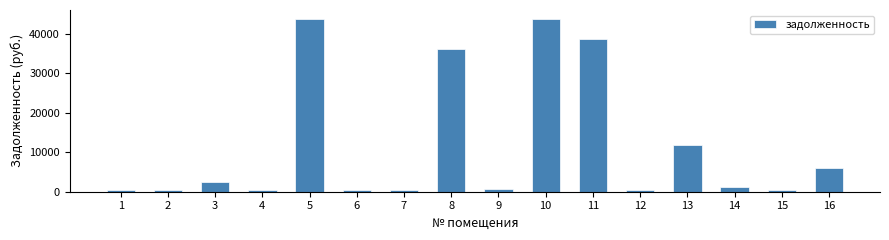

What is the value of the 5th bar from the left?

43684.8